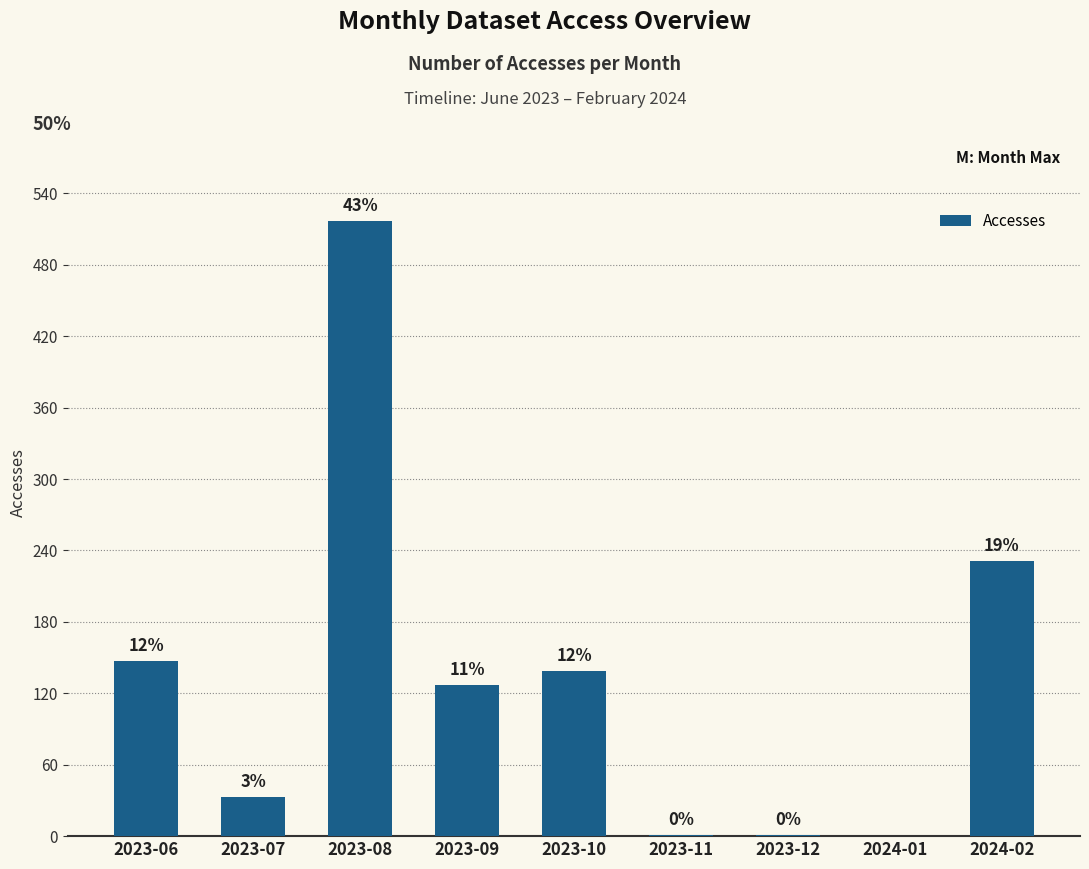

Where does the data first go above 127?

2023-06